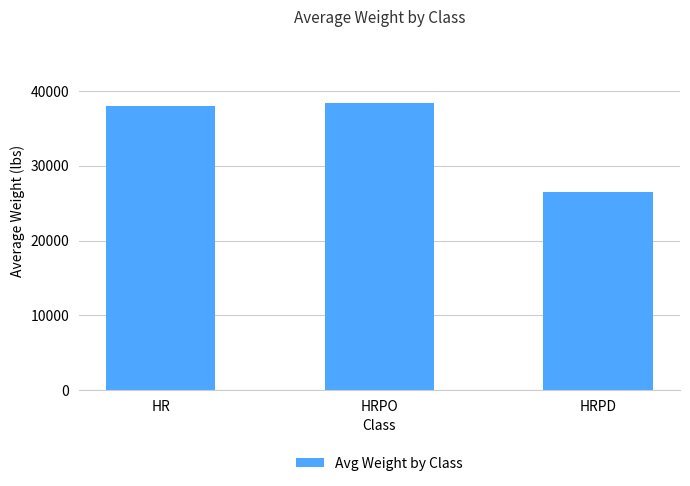

At which category does the chart reach its minimum across all series?

HRPD